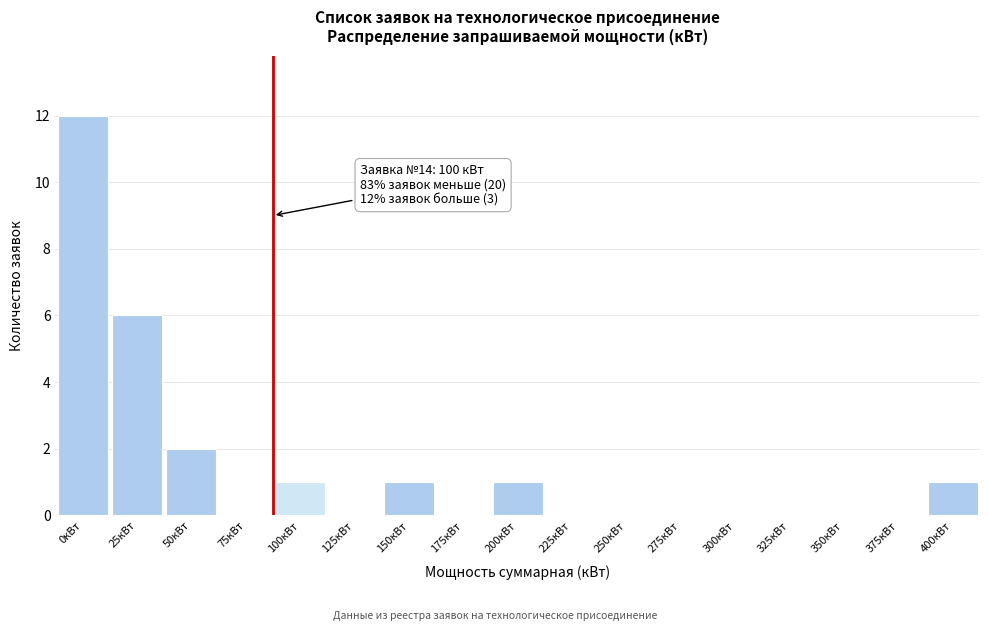

Reading left to right, transcribe all the data shown in this chart.

0кВт=12	25кВт=6	50кВт=2	75кВт=0	100кВт=1	125кВт=0	150кВт=1	175кВт=0	200кВт=1	225кВт=0	250кВт=0	275кВт=0	300кВт=0	325кВт=0	350кВт=0	375кВт=0	400кВт=1